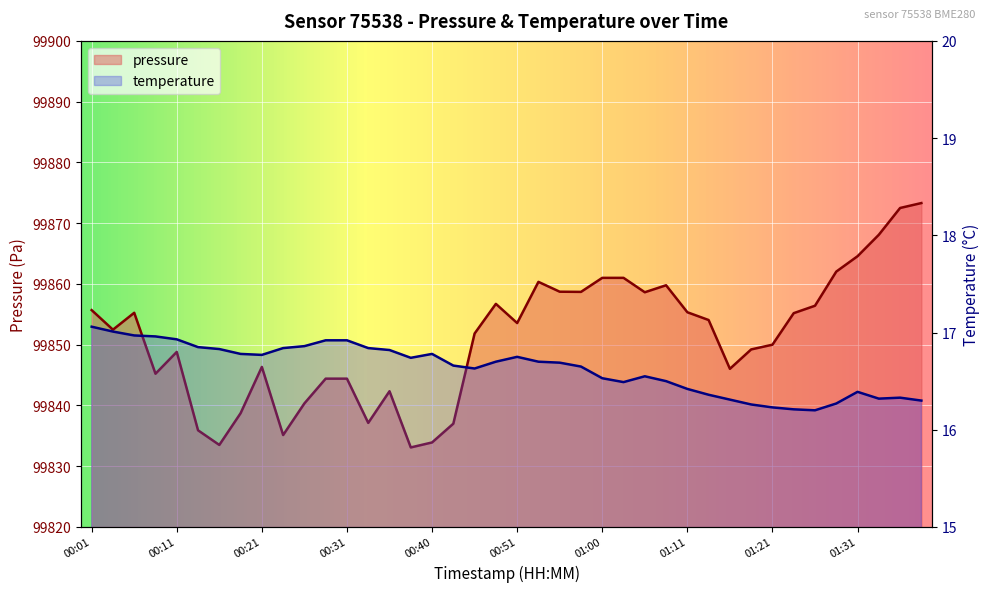

True or false: pressure and temperature intersect in this chart.

False